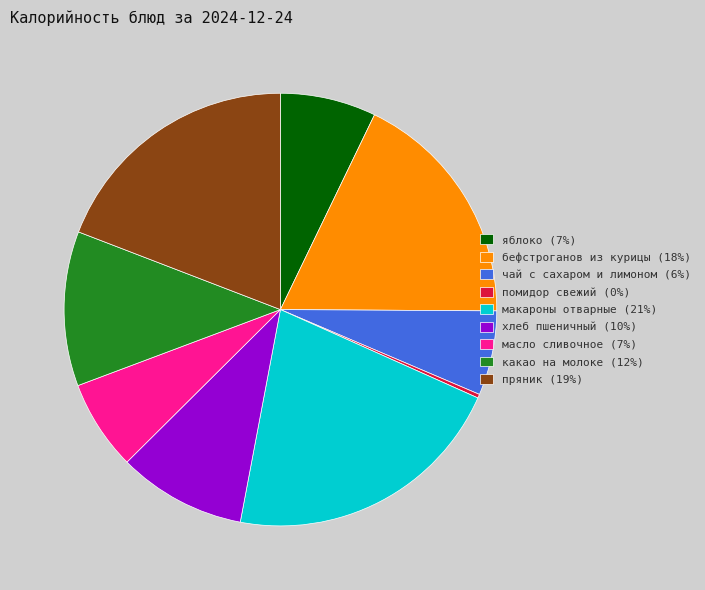

Does бефстроганов из курицы (18%) account for over 50% of the chart?

No